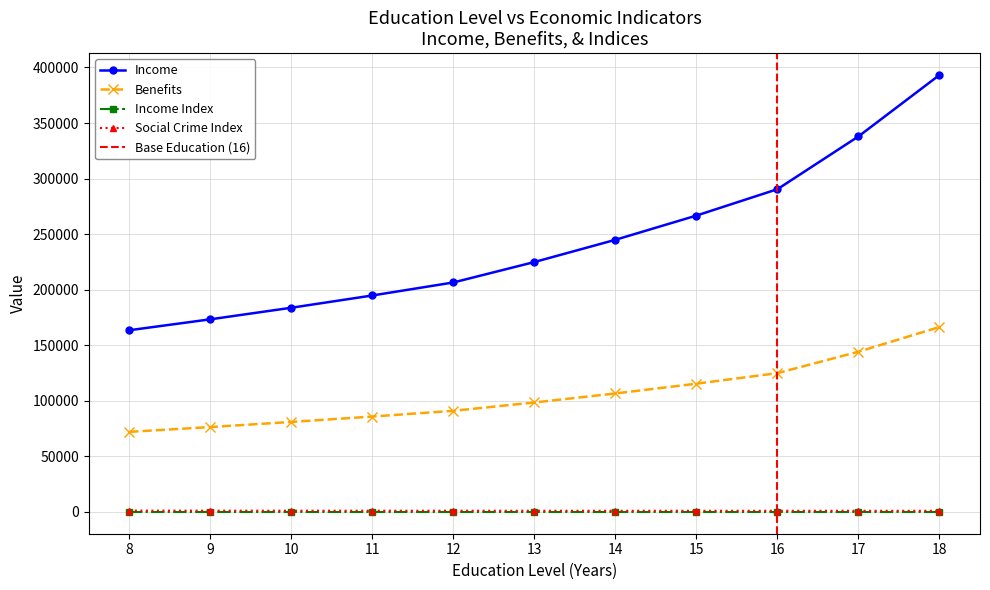

True or false: Benefits and Income cross at least once.

False